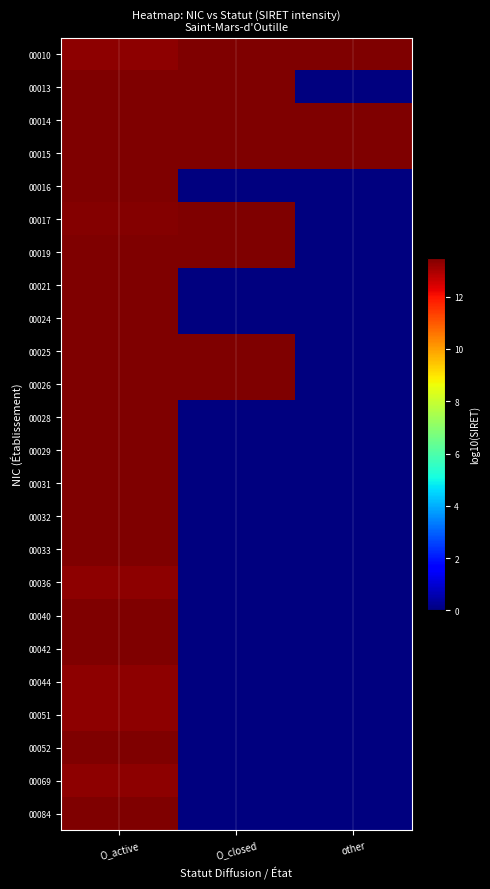

At which category is the sum across all series the highest?

O_active